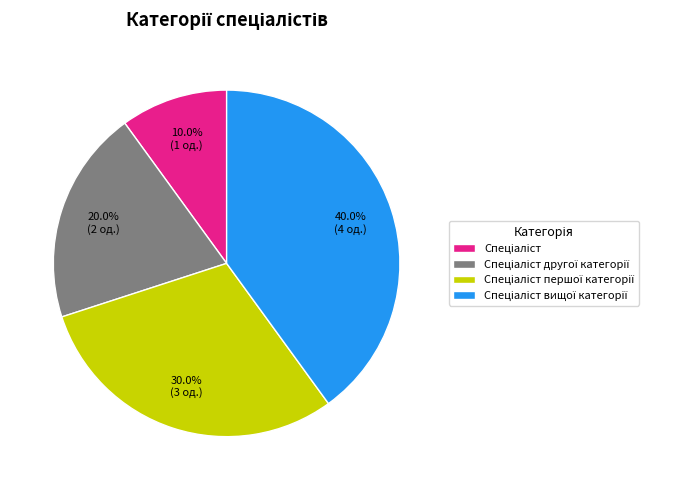

Is there a majority slice in this chart?

No